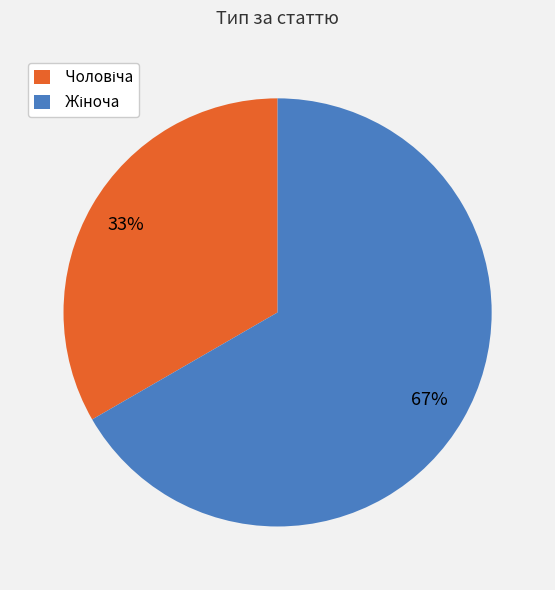

To the nearest percent, what is the average slice percentage?

50%